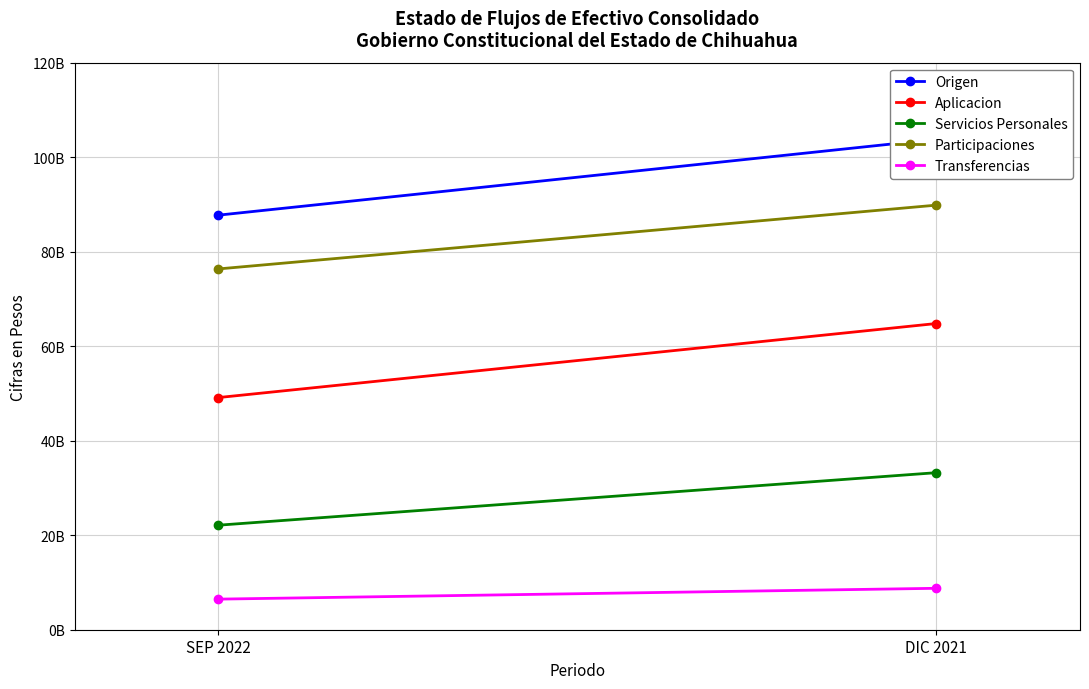

What is the difference between the maximum and minimum values in the Aplicacion series?

15672344138